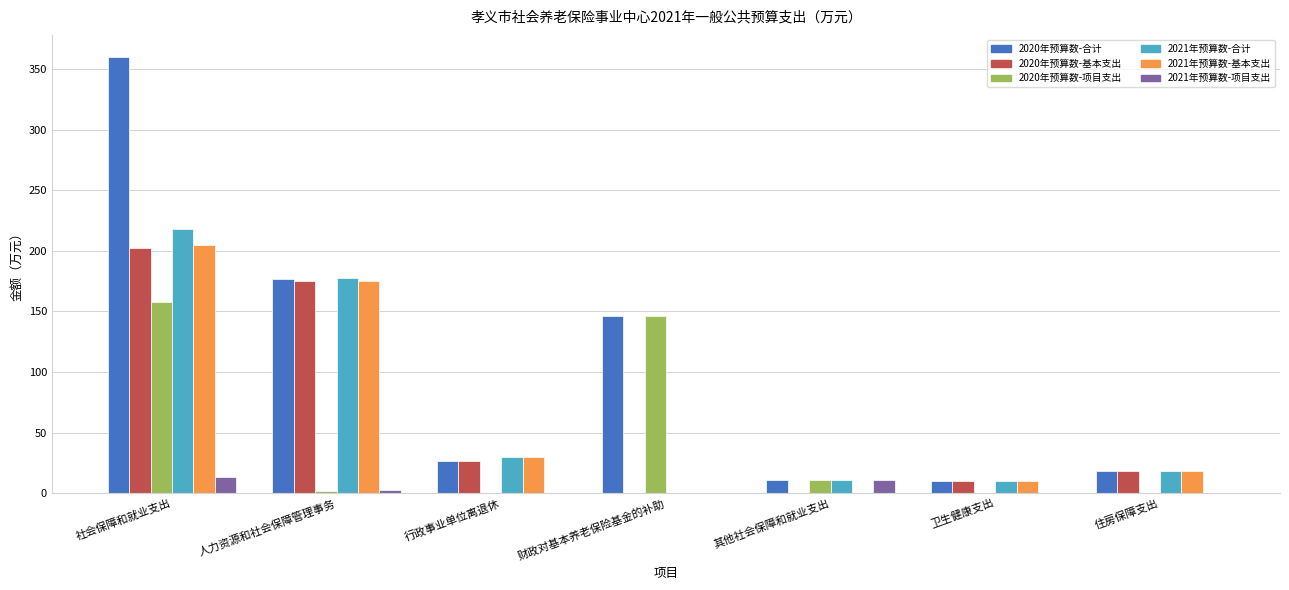

The 2020年预算数-基本支出 series shows 0.0 at 其他社会保障和就业支出. True or false?

True